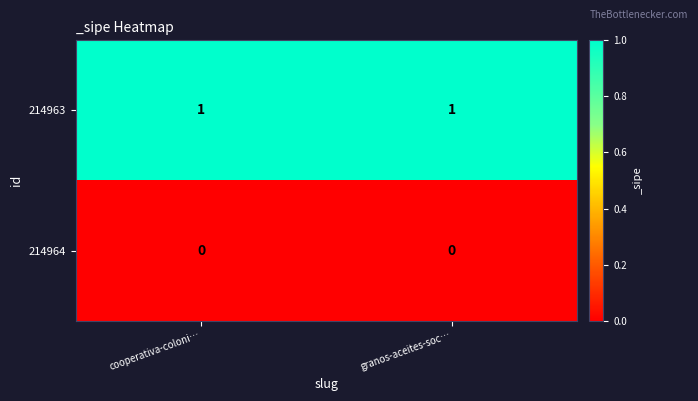

The 214963 series shows 0 at cooperativa-coloni…. True or false?

False